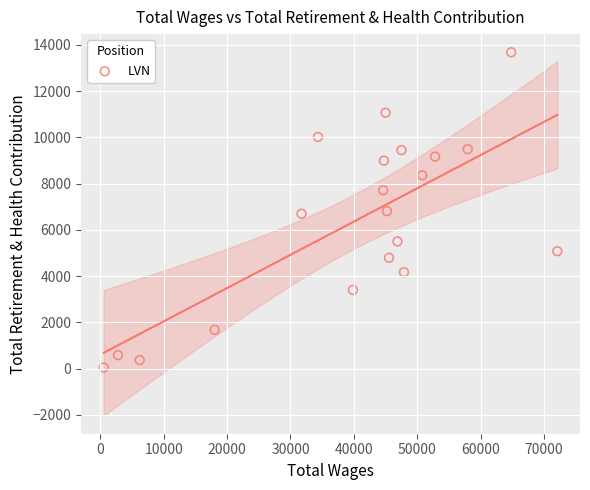

What is the range of Y values (max minus min)?

13632